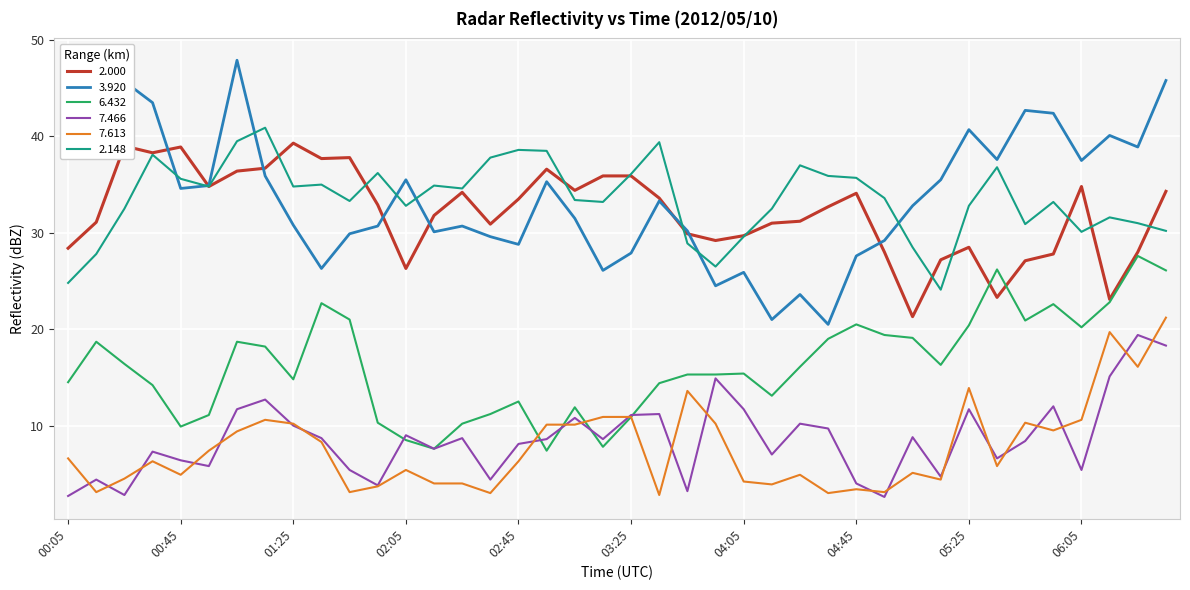

How many lines are shown in the chart?

6